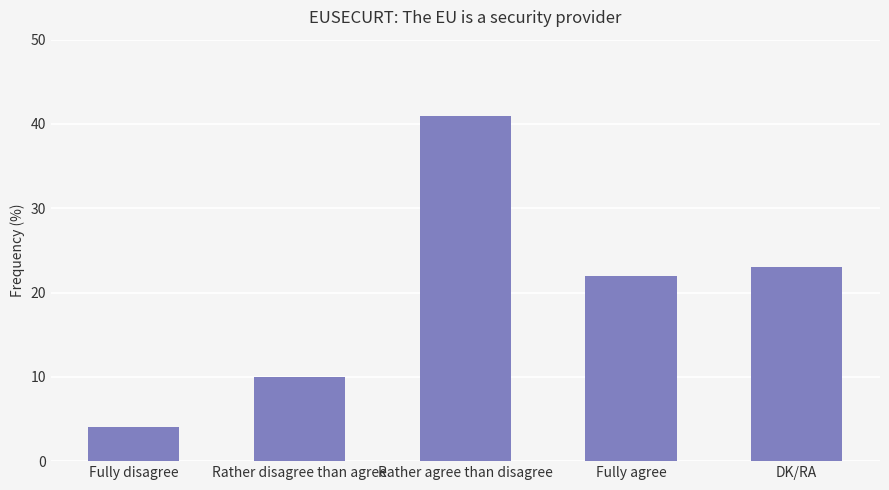

Which has a higher value, Fully agree or Rather disagree than agree?

Fully agree